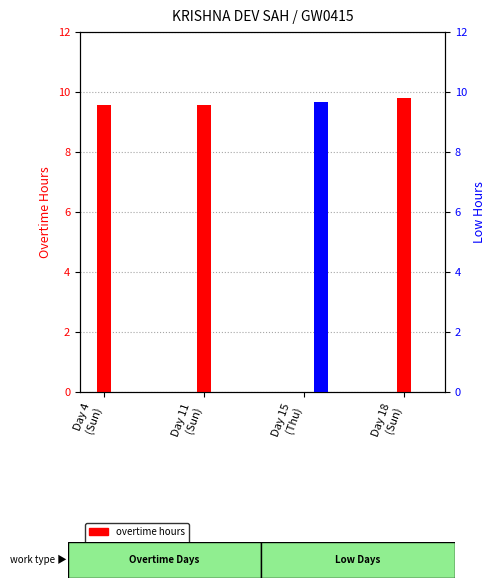

Rank the series at Day 15
(Thu) from lowest to highest value.

overtime hours, low hours